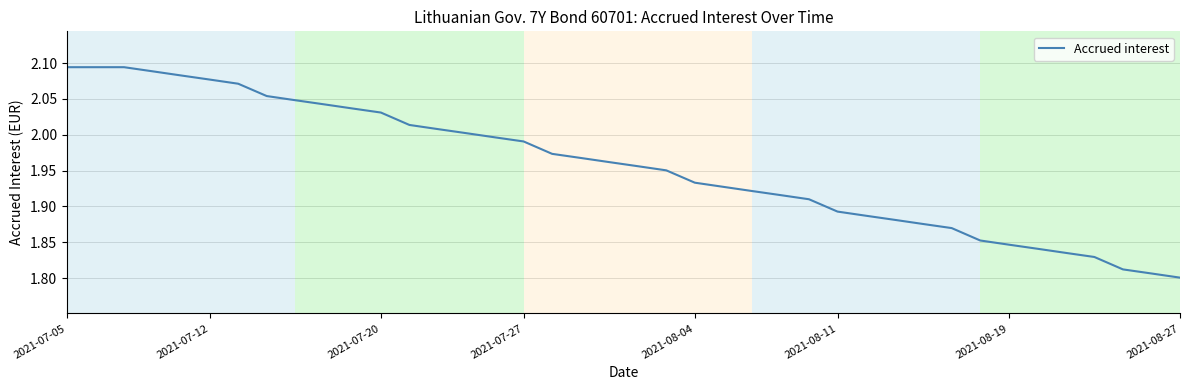

Does the chart have visible grid lines?

Yes